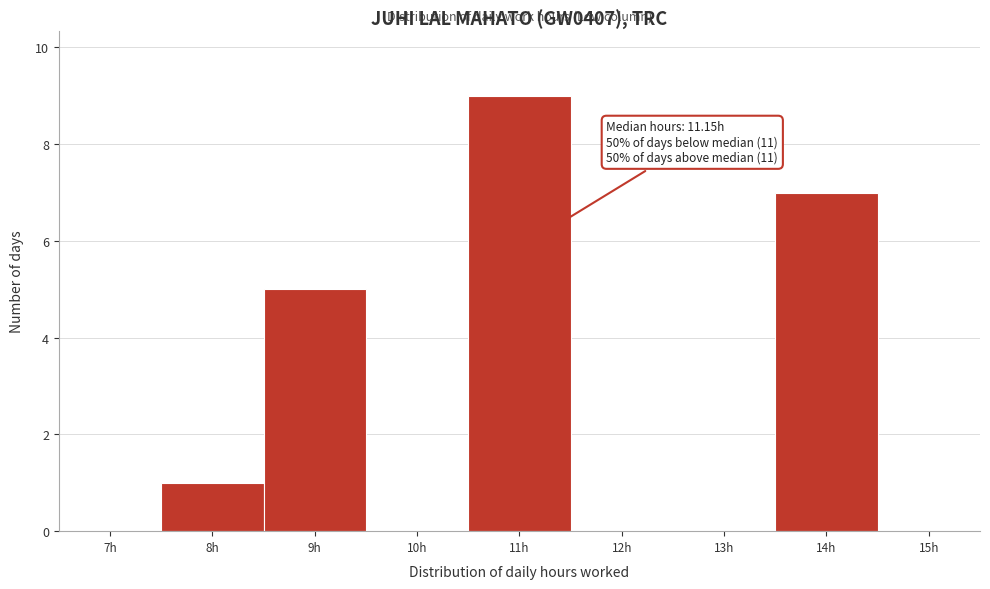

Reading left to right, extract all data points from this chart.

7h=0	8h=1	9h=5	10h=0	11h=9	12h=0	13h=0	14h=7	15h=0